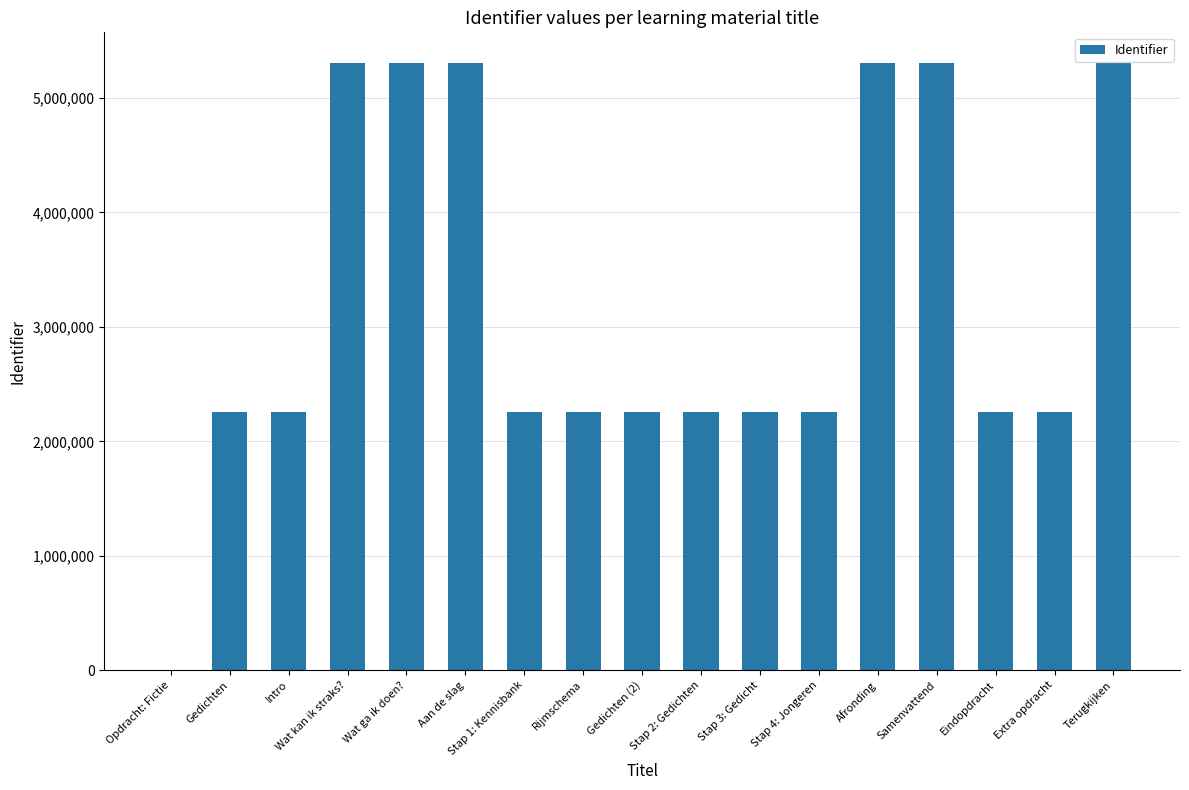

What is the change in value from Gedichten (2) to Afronding?

+3051217